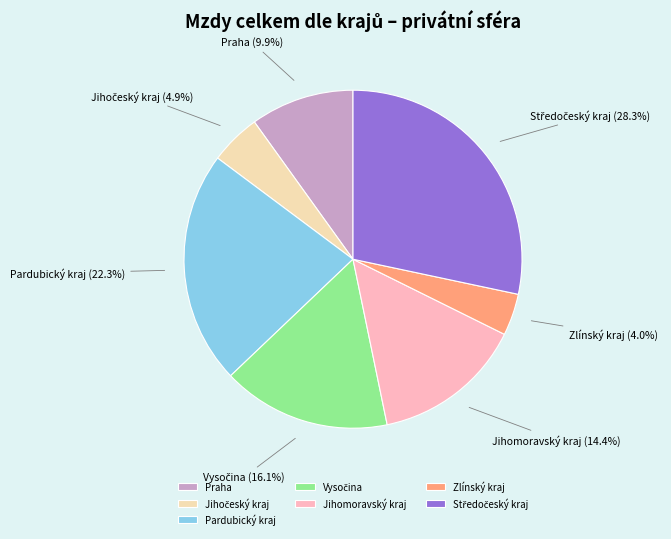

Does Pardubický kraj account for over 50% of the chart?

No